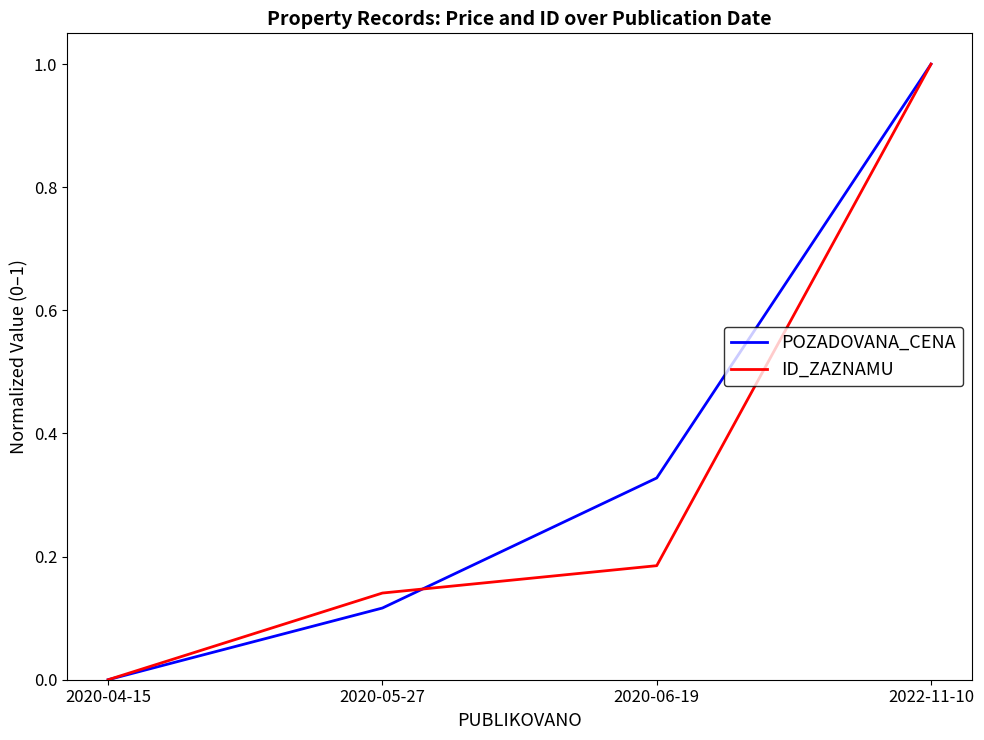

True or false: POZADOVANA_CENA has more than 2 points higher than both neighbors.

False